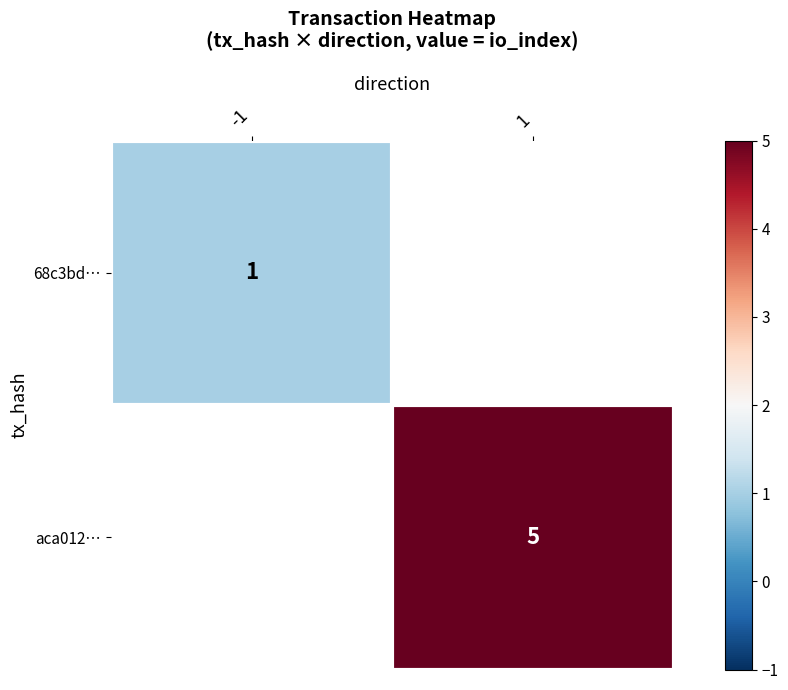

The value of aca012… at 1 is 3. True or false?

False